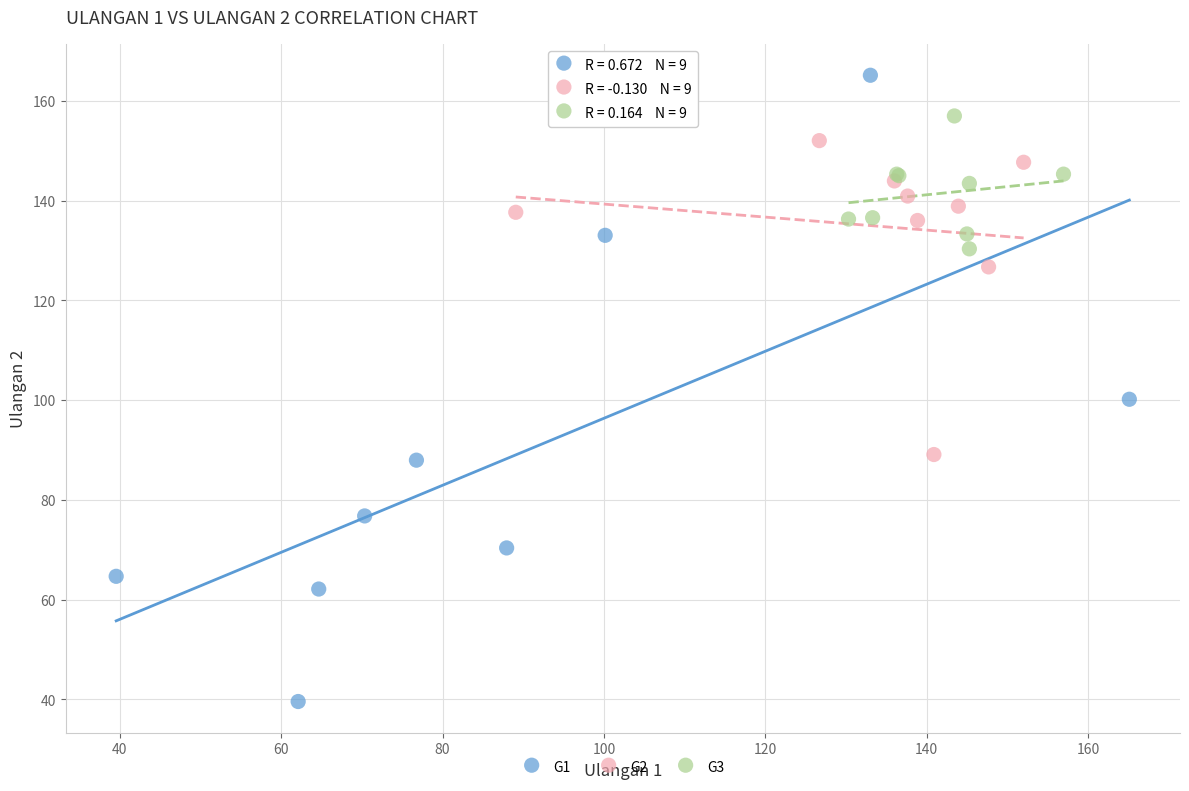

Which series has the largest Y range (max minus min)?

G1